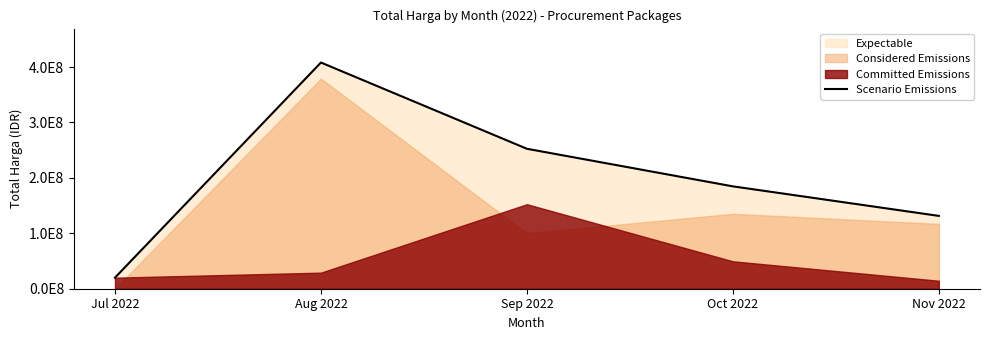

True or false: the data has more than 2 interior local peaks.

False